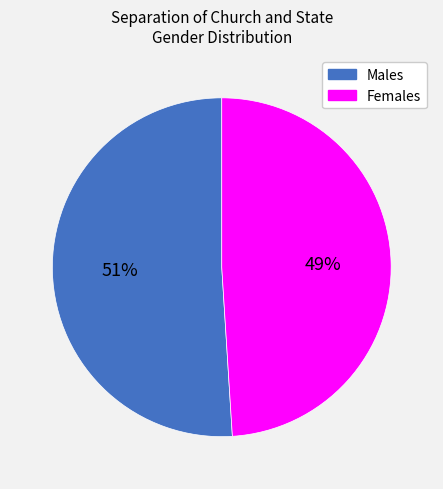

What is the ratio of the value at Males to the value at Females?

1.0